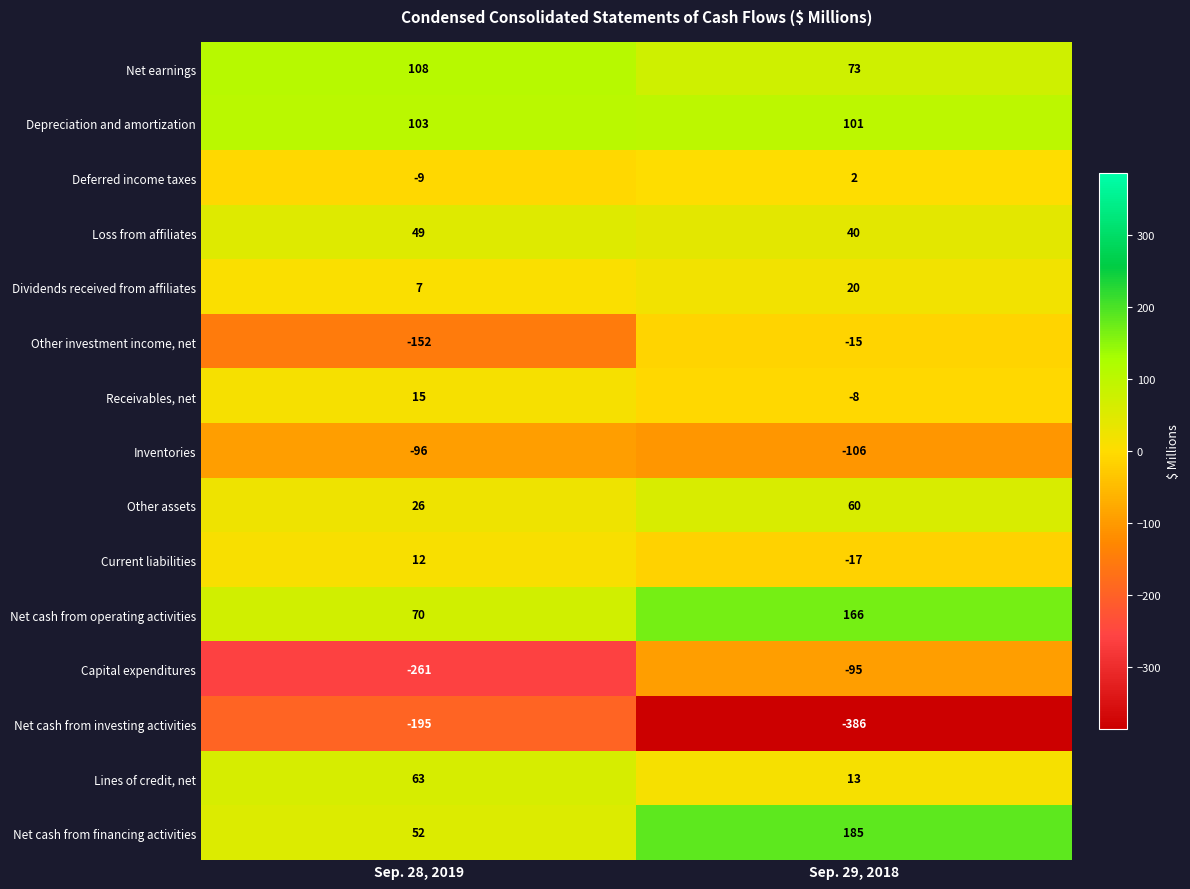

What is the sum of all Other investment income, net values?

-167